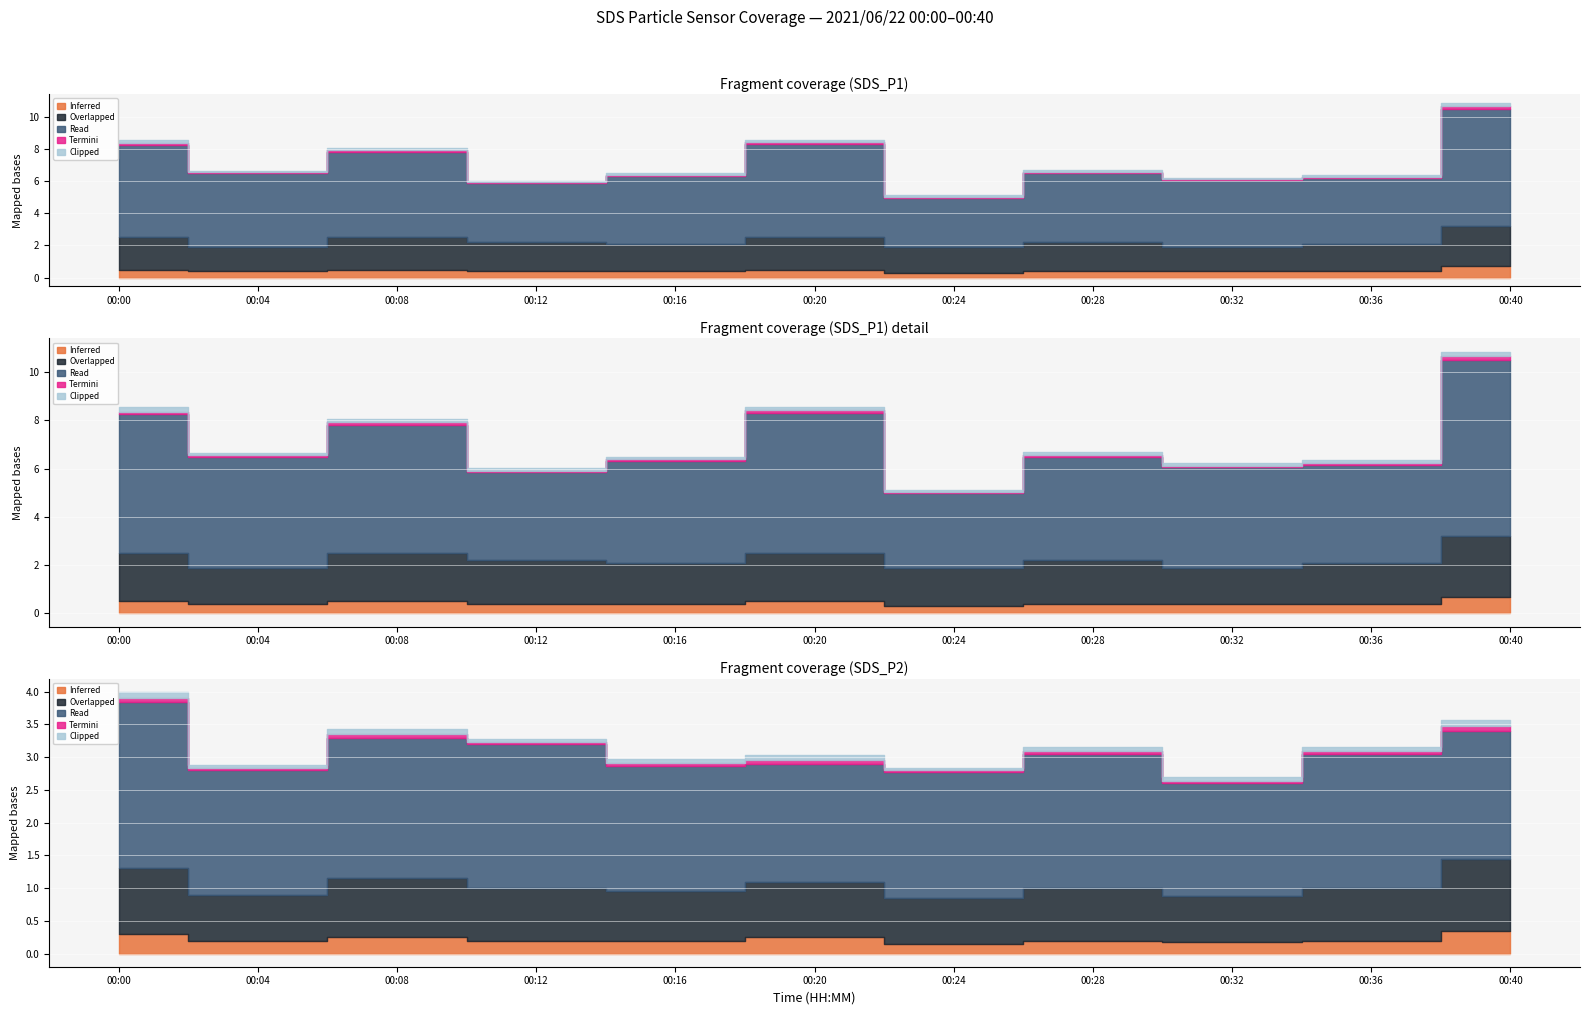

Where is SDS_P2 nearest to the value 2?

00:28